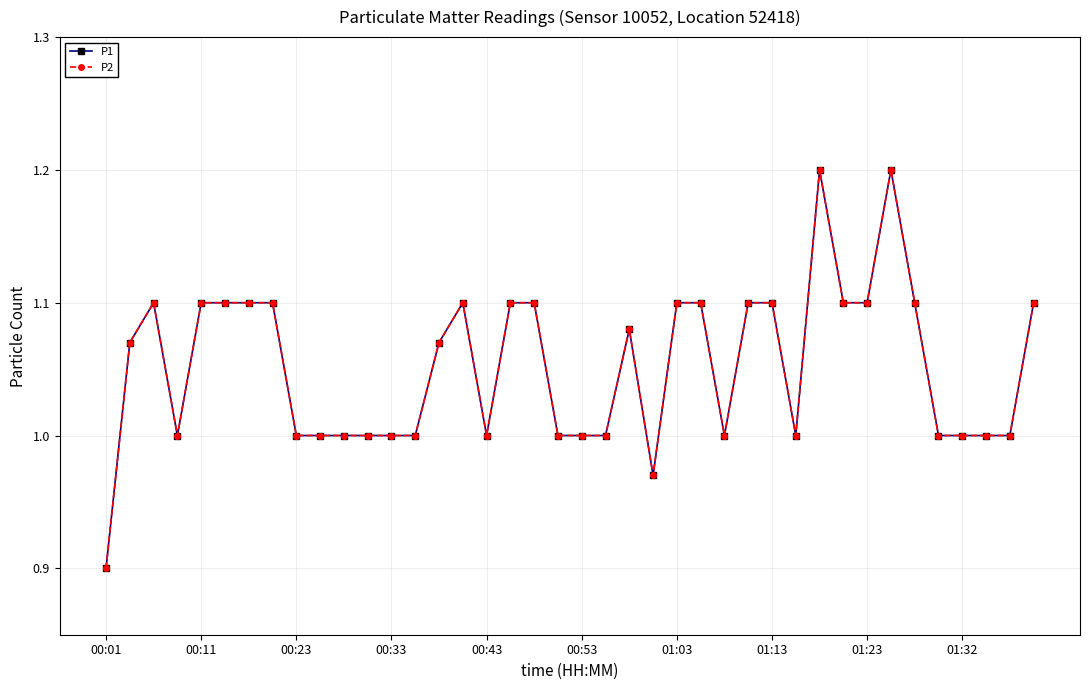

What is the highest value of the P1 series?

1.2